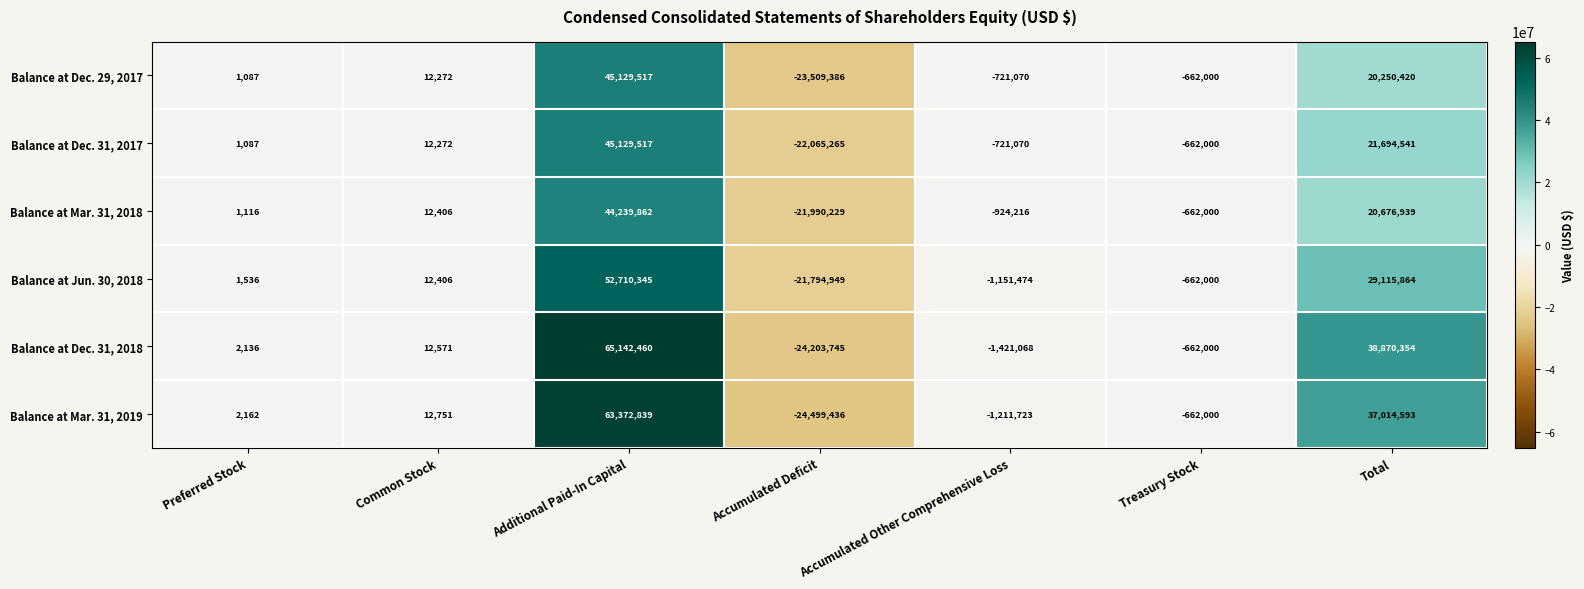

The value of Balance at Dec. 29, 2017 at Total is 7439430. True or false?

False